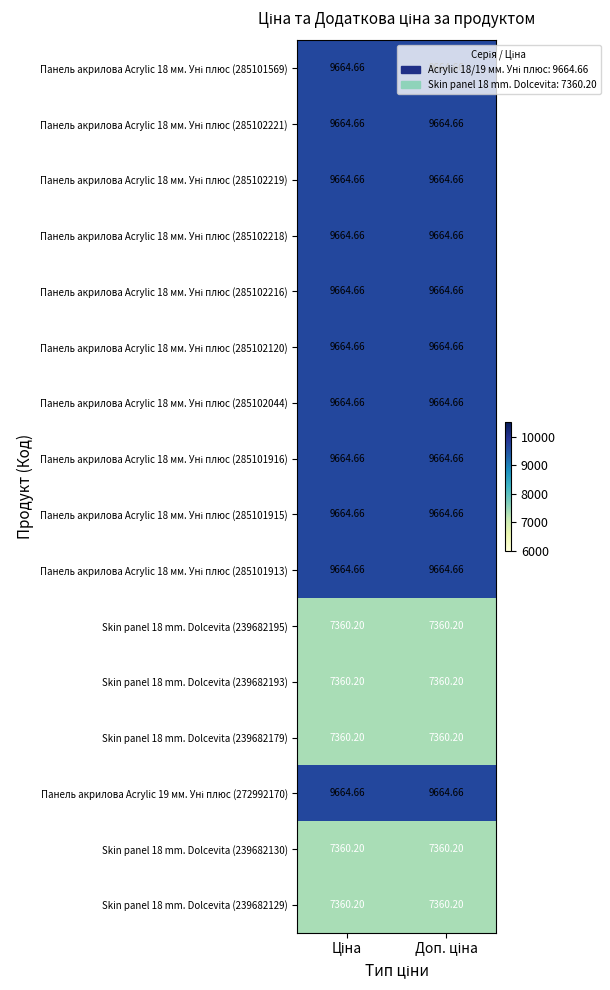

At which category is the sum across all series the highest?

Ціна